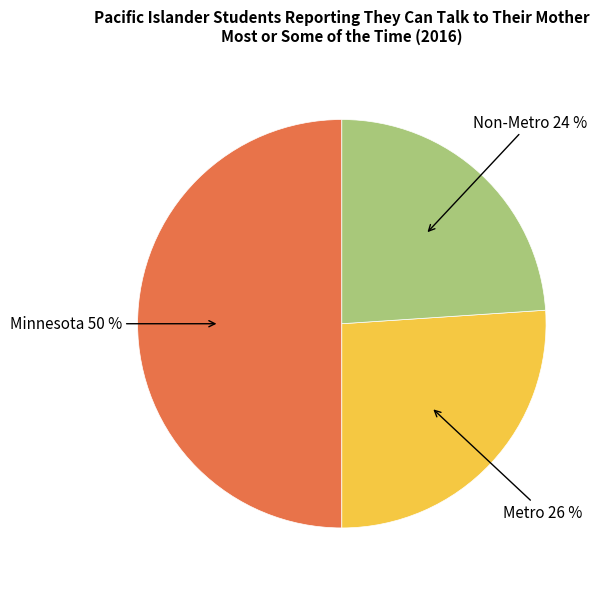

To the nearest percent, what is the difference between the largest and smallest slice percentages?

26%